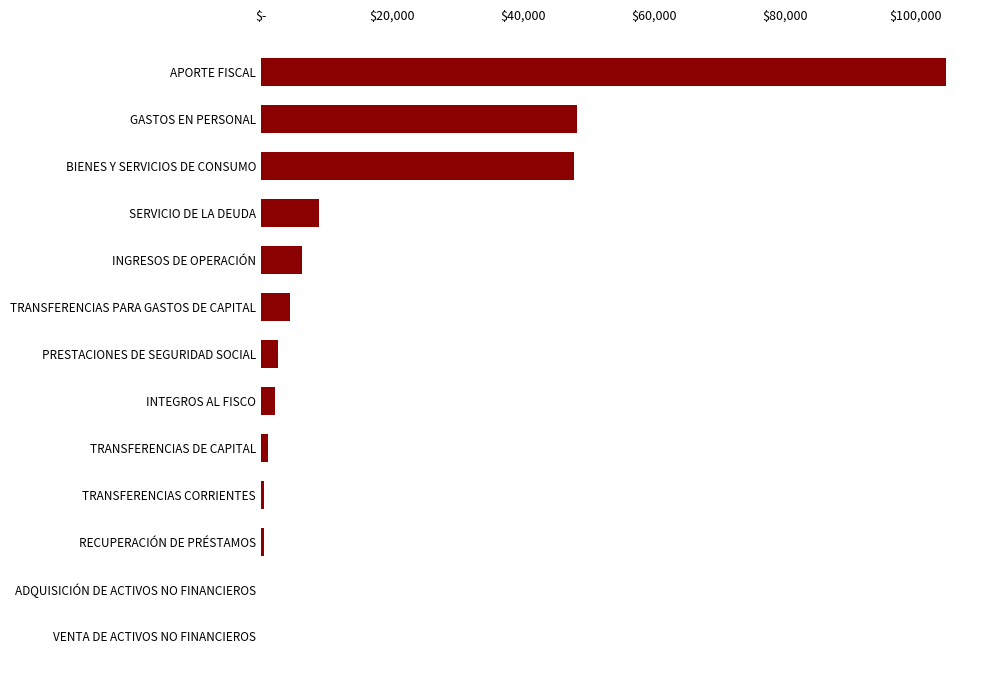

Are the bars horizontal?

Yes